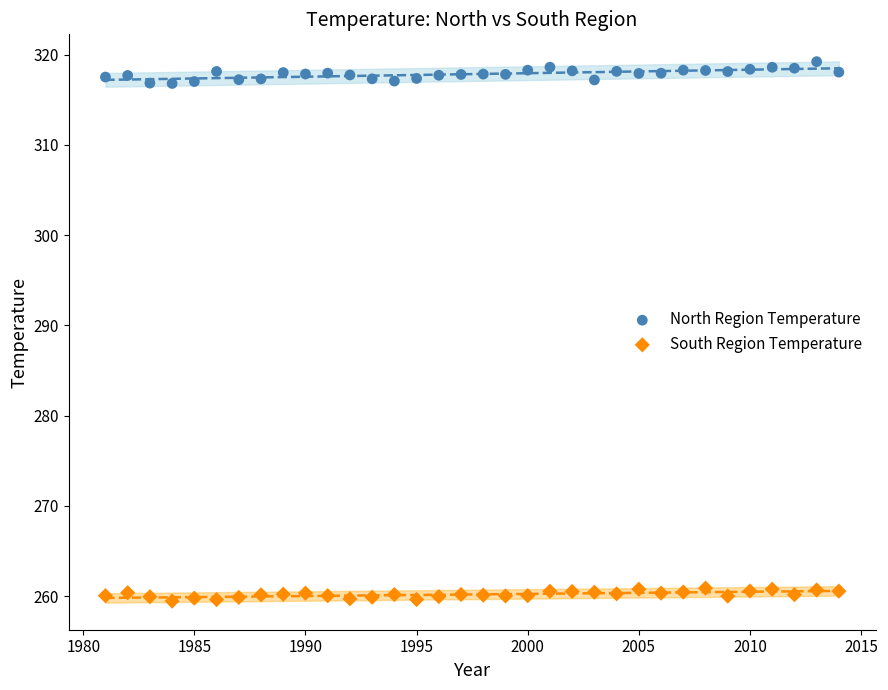

Which series has the widest spread of Y values?

North Region Temperature